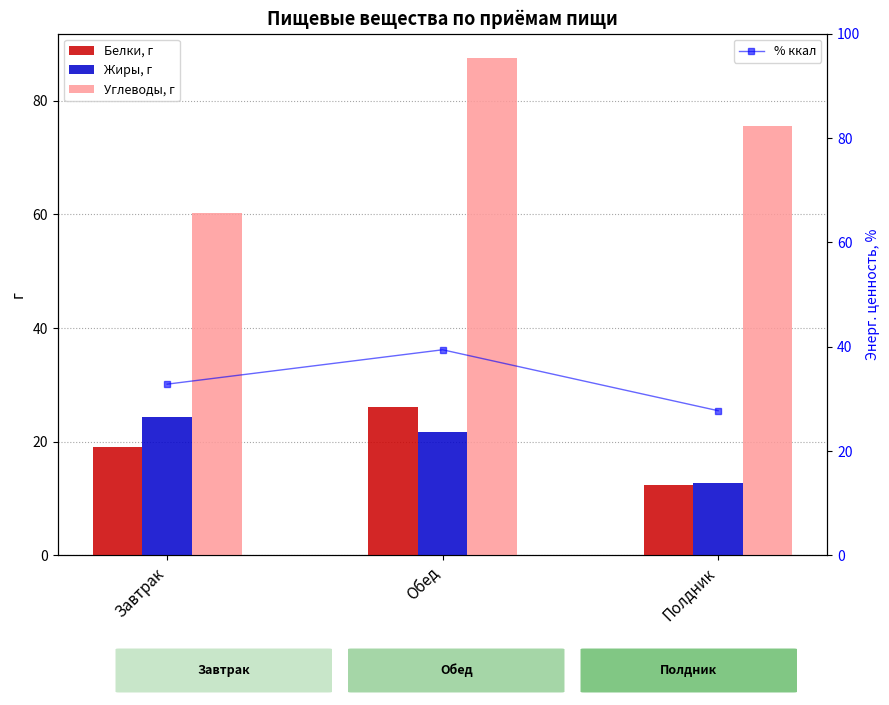

What is the label of the 1st bar from the left?

Завтрак